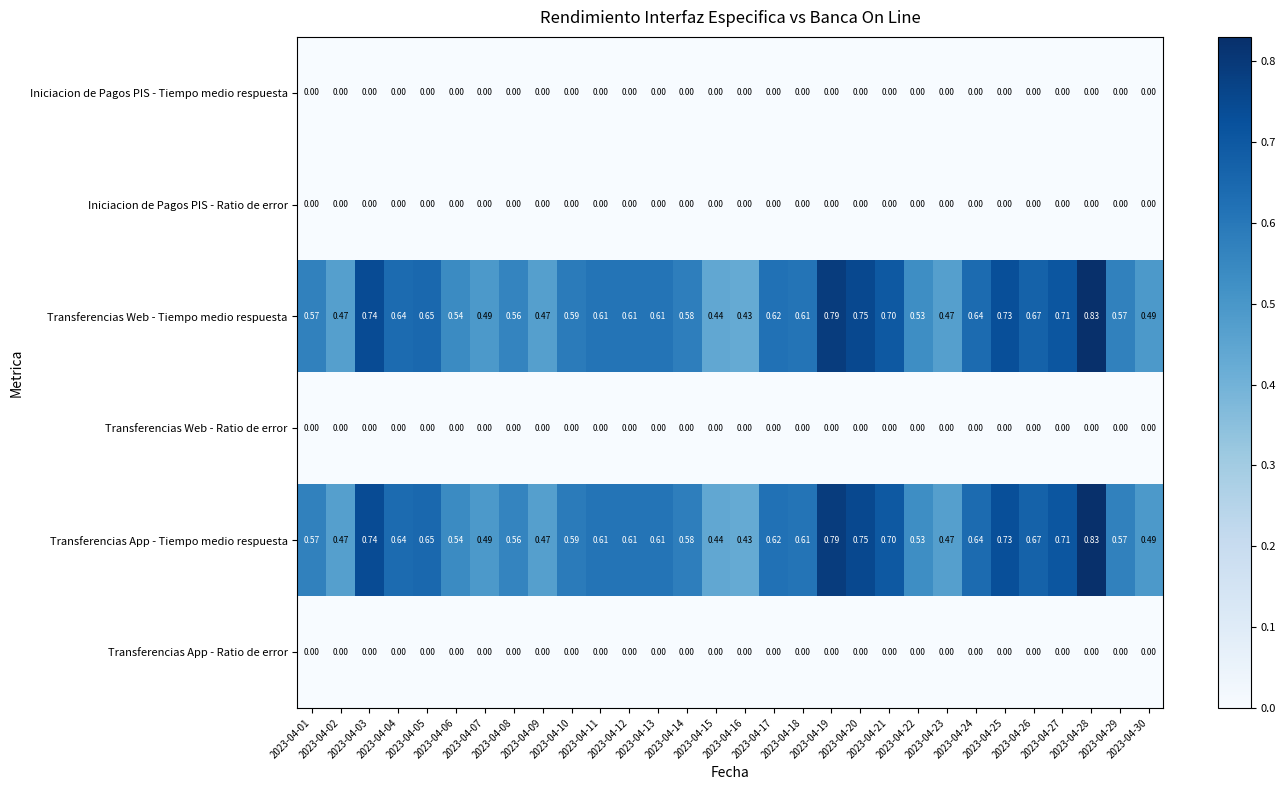

What is the total value across all series at 2023-04-24?

1.3